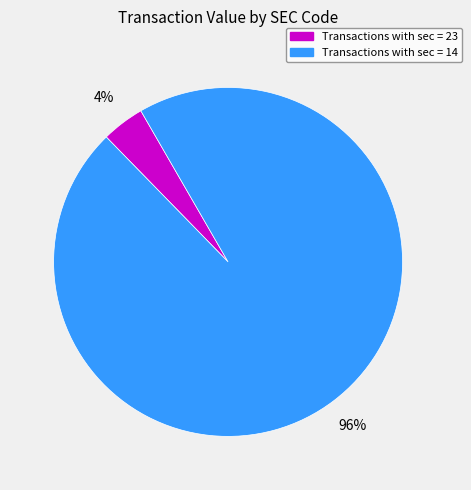

Is there any slice that represents more than half of the pie?

Yes